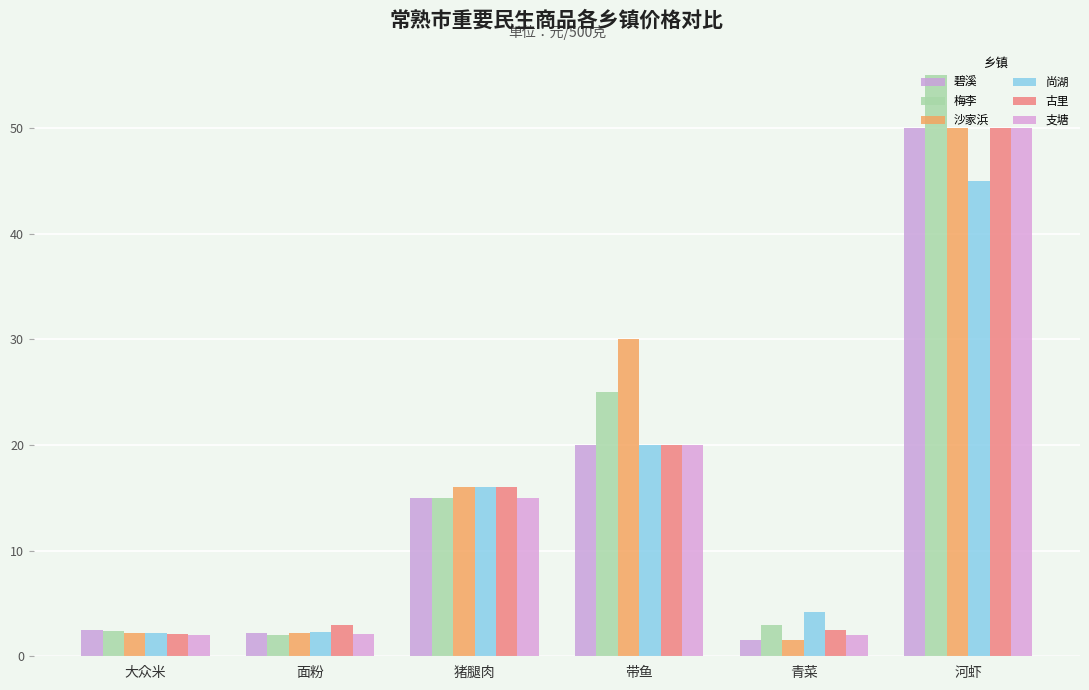

What is the sum of all 梅李 values?

102.4